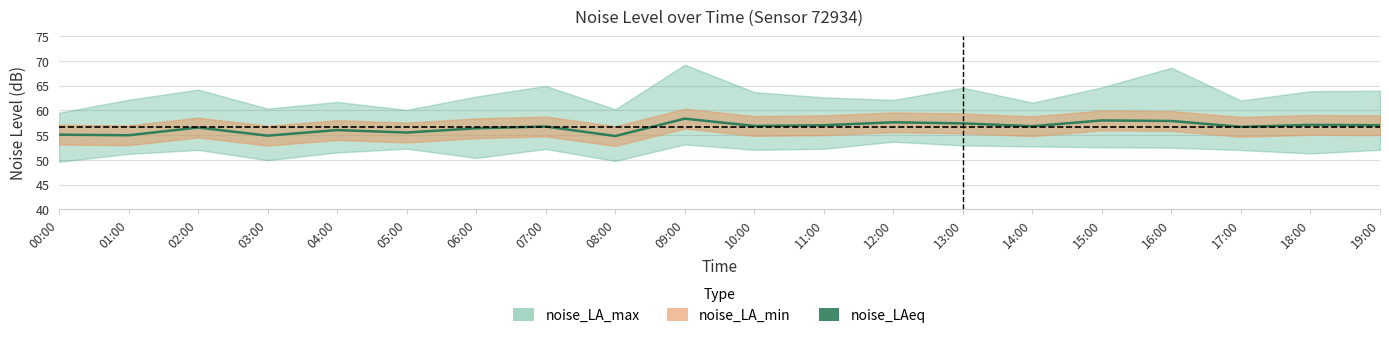

The chart shows a value of 23.2 at 03:00. True or false?

False